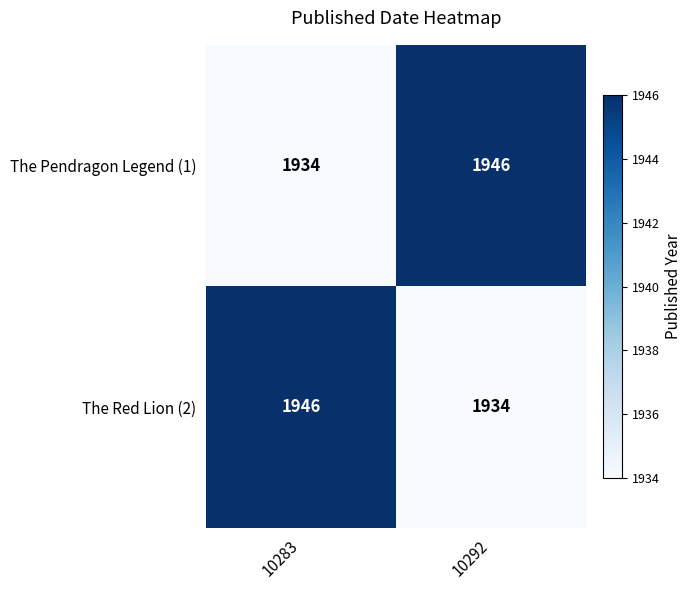

What is the difference between the highest and lowest values at 10283?

12